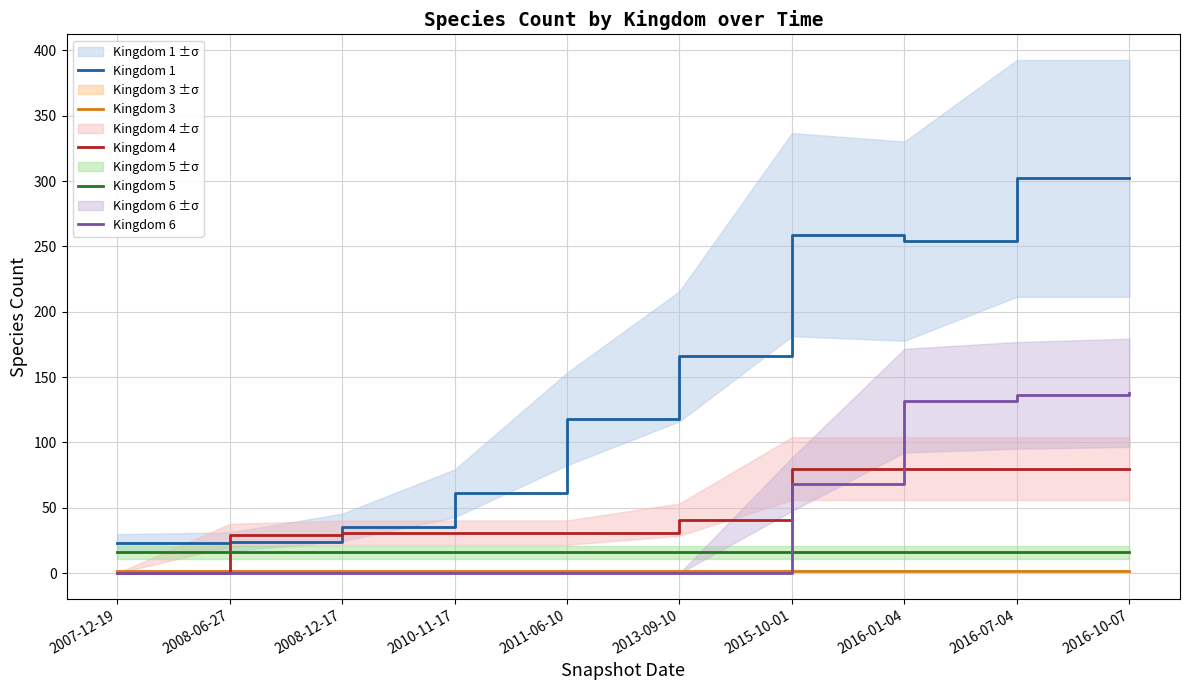

What is the average value of the Kingdom 1 series?

154